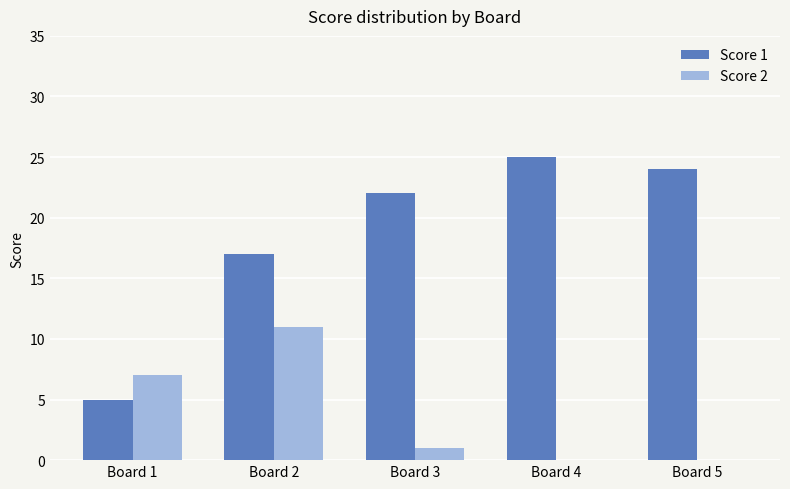

Between Board 2 and Board 4, which series saw the biggest shift?

Score 2